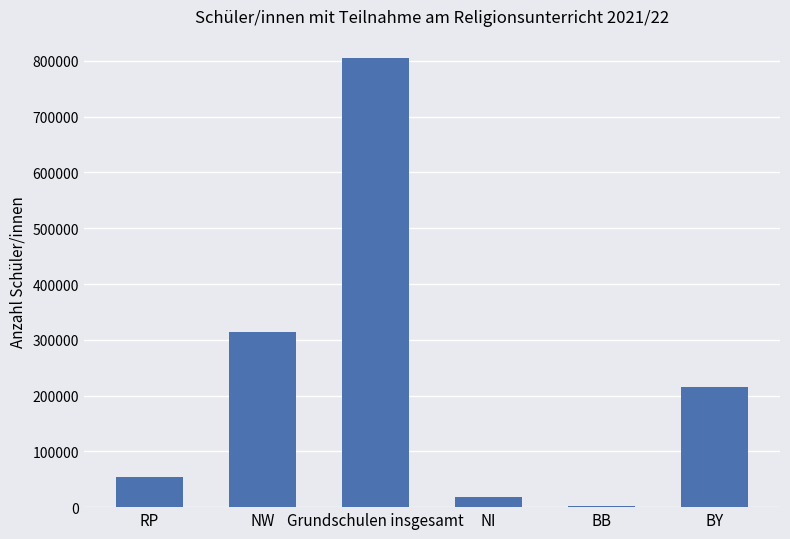

The value at RP is 54469. True or false?

True